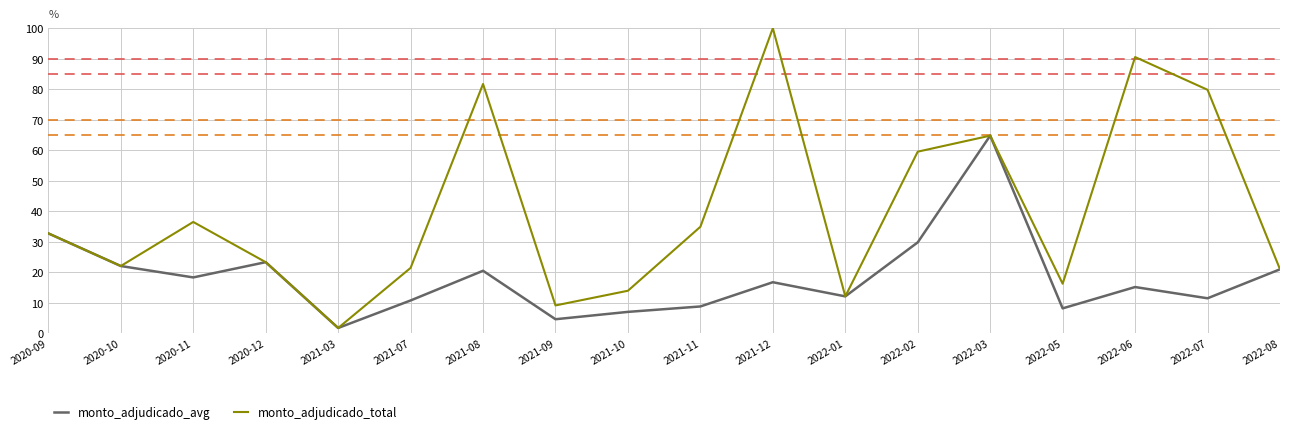

What position from the right is 2021-08?

12